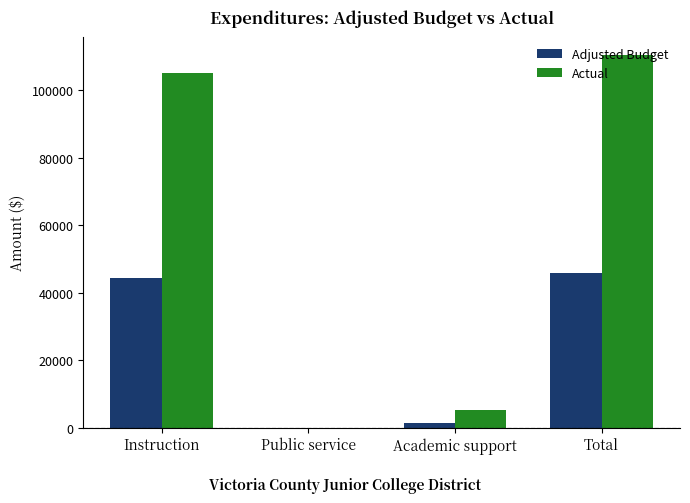

Is the value of Adjusted Budget at Instruction greater than the value of Actual at Instruction?

No